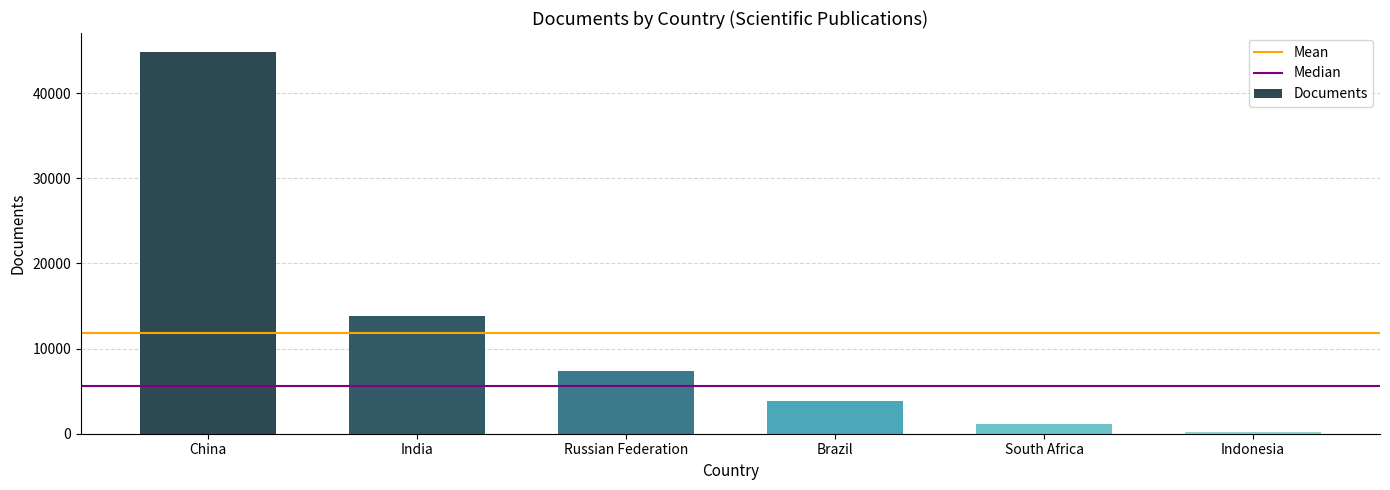

Reading left to right, list all the values displayed in this chart.

China=44826	India=13772	Russian Federation=7403	Brazil=3856	South Africa=1140	Indonesia=186